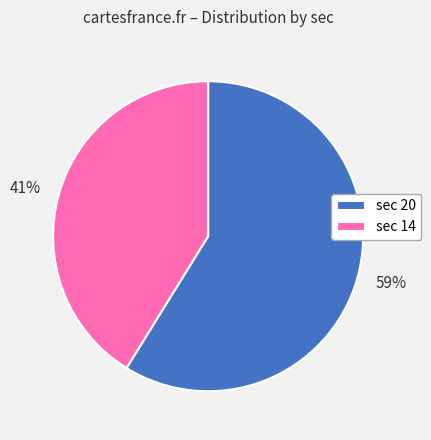

Is there any slice that represents more than half of the pie?

Yes